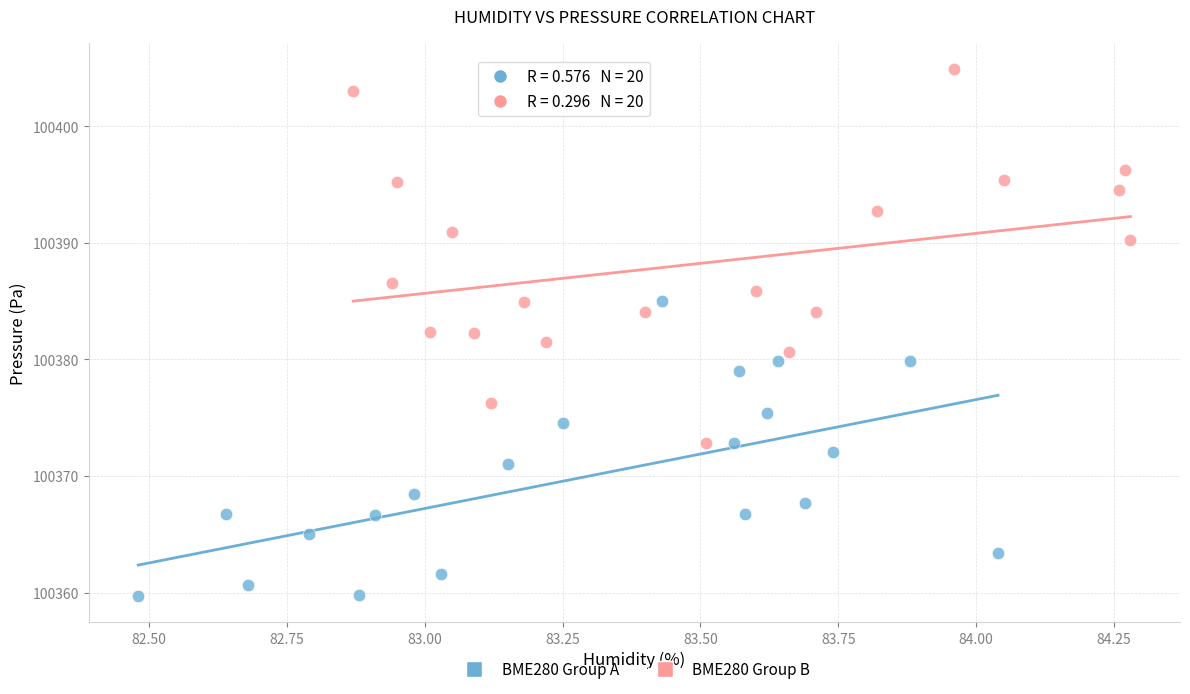

Which series contains the lowest Y value?

BME280 Group A